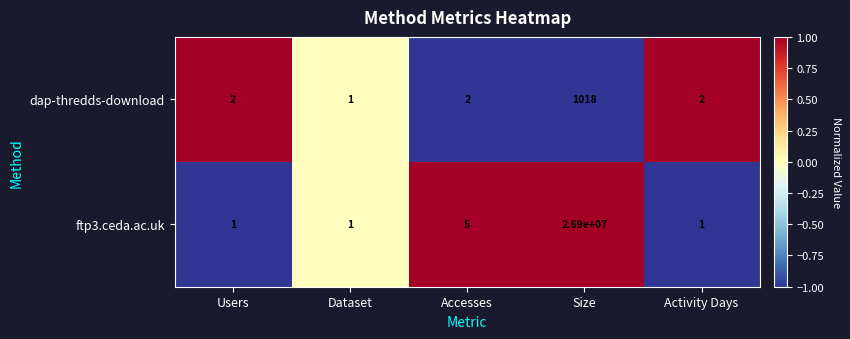

List the series in order of their peak value, highest first.

ftp3.ceda.ac.uk, dap-thredds-download